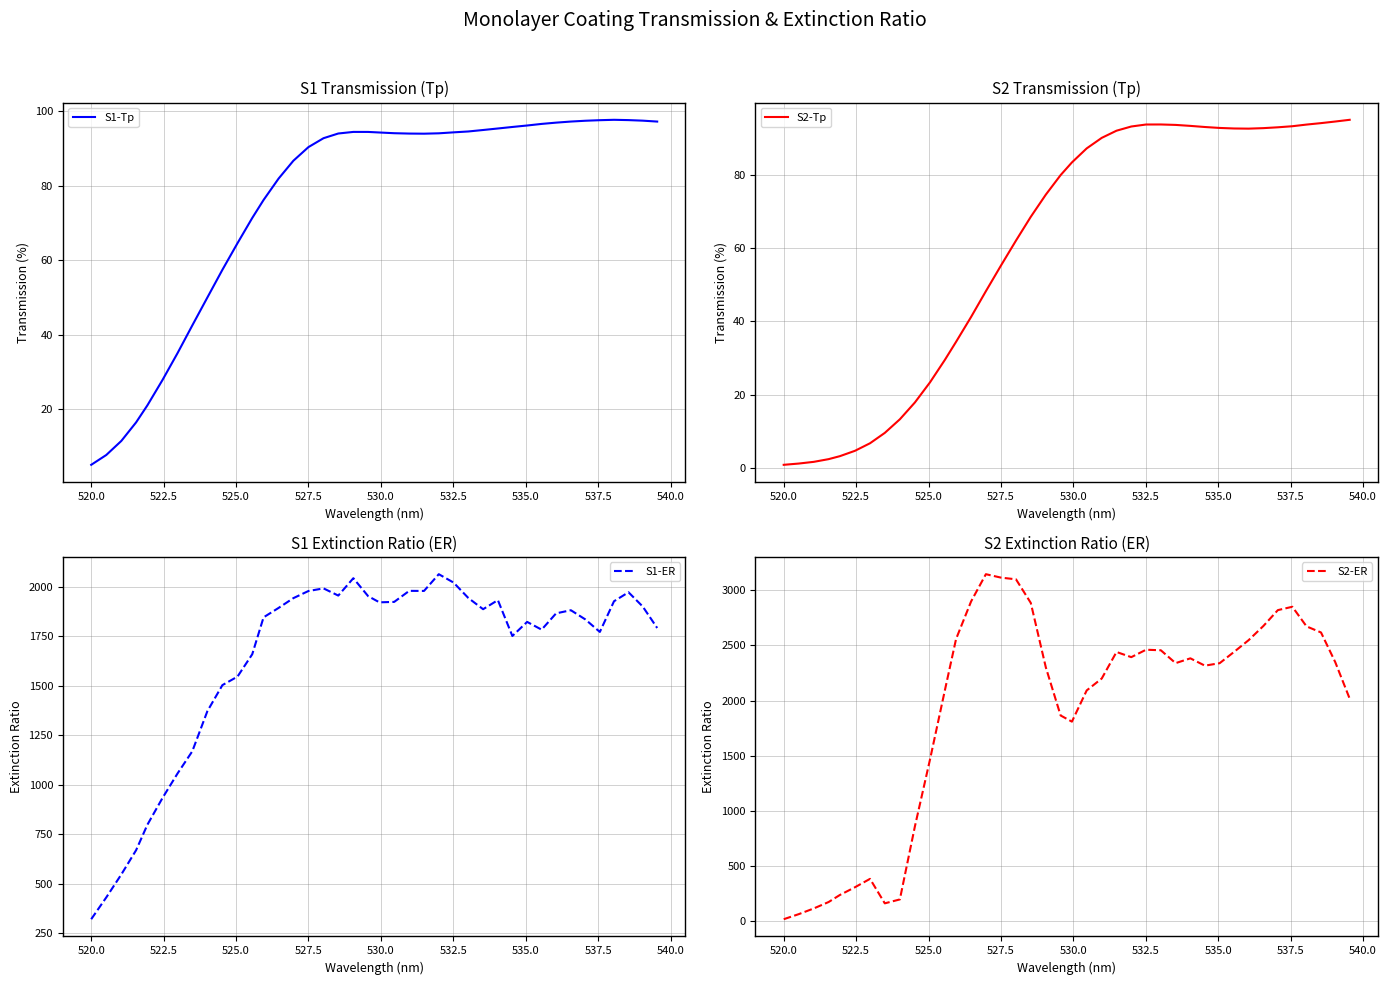

The S1-Tp series shows 90.3 at 527.5. True or false?

True